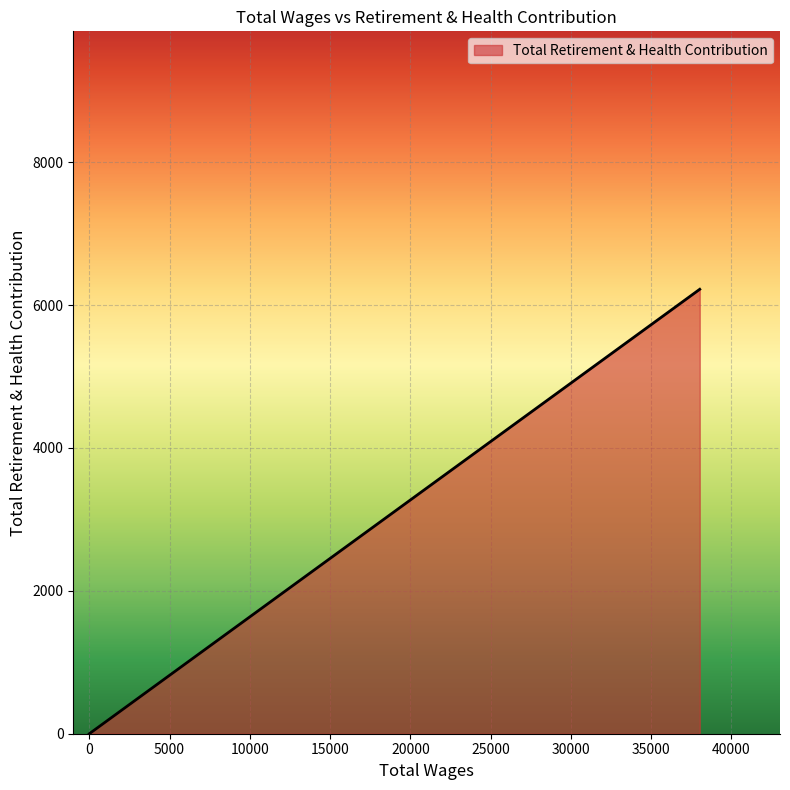

What is the maximum value shown in the chart?

6220